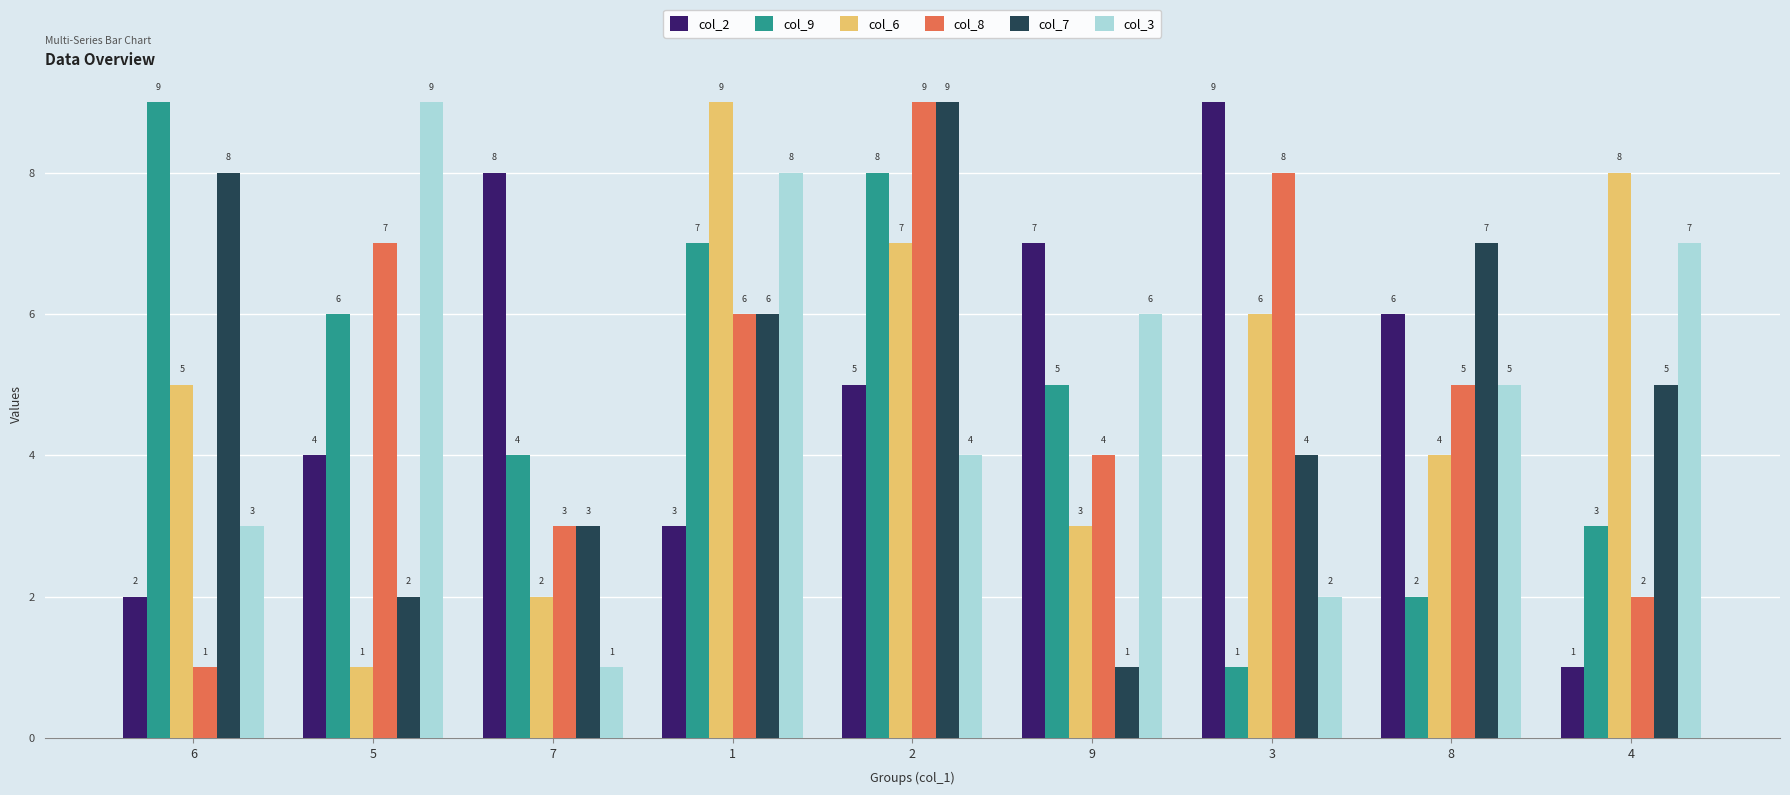

Reading right to left, list all the values displayed in this chart.

col_2: 1	6	9	7	5	3	8	4	2
col_9: 3	2	1	5	8	7	4	6	9
col_6: 8	4	6	3	7	9	2	1	5
col_8: 2	5	8	4	9	6	3	7	1
col_7: 5	7	4	1	9	6	3	2	8
col_3: 7	5	2	6	4	8	1	9	3